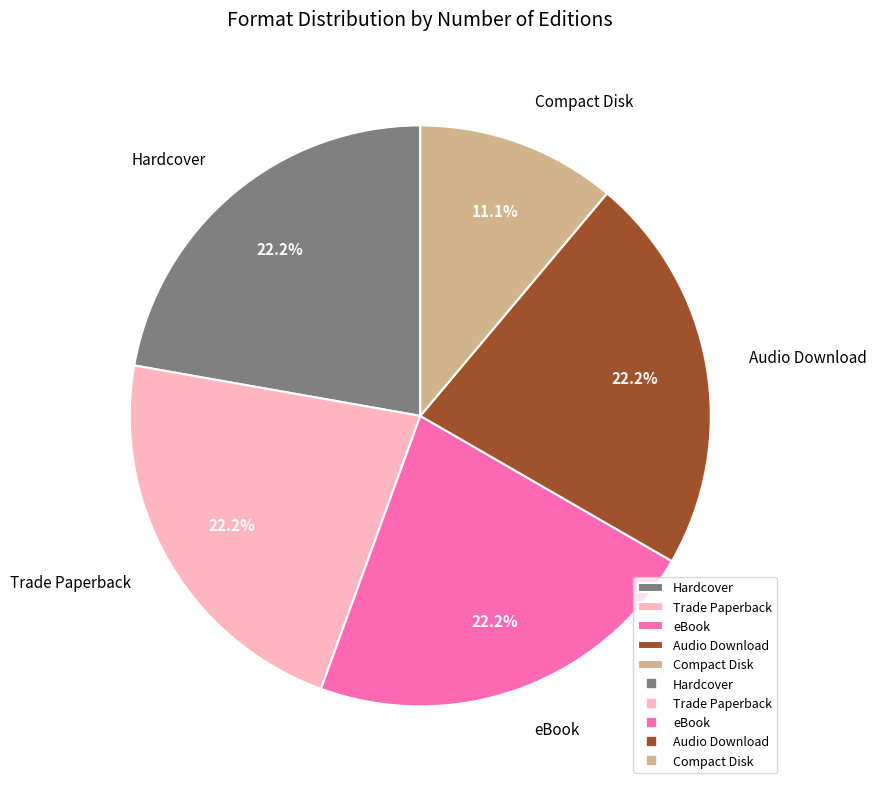

Which category has the smallest portion of the pie?

Compact Disk